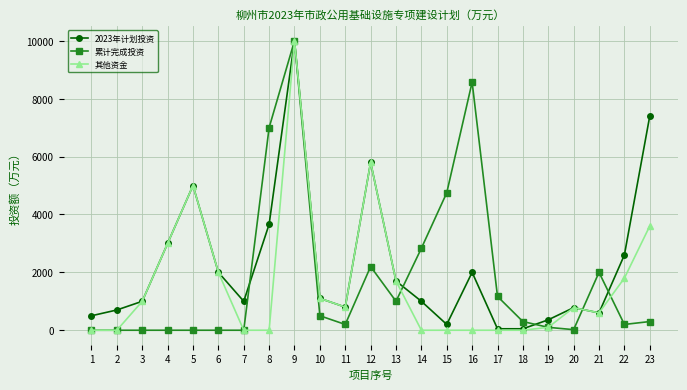

What is the value of the 累计完成投资 point at the 23rd from the left?

300